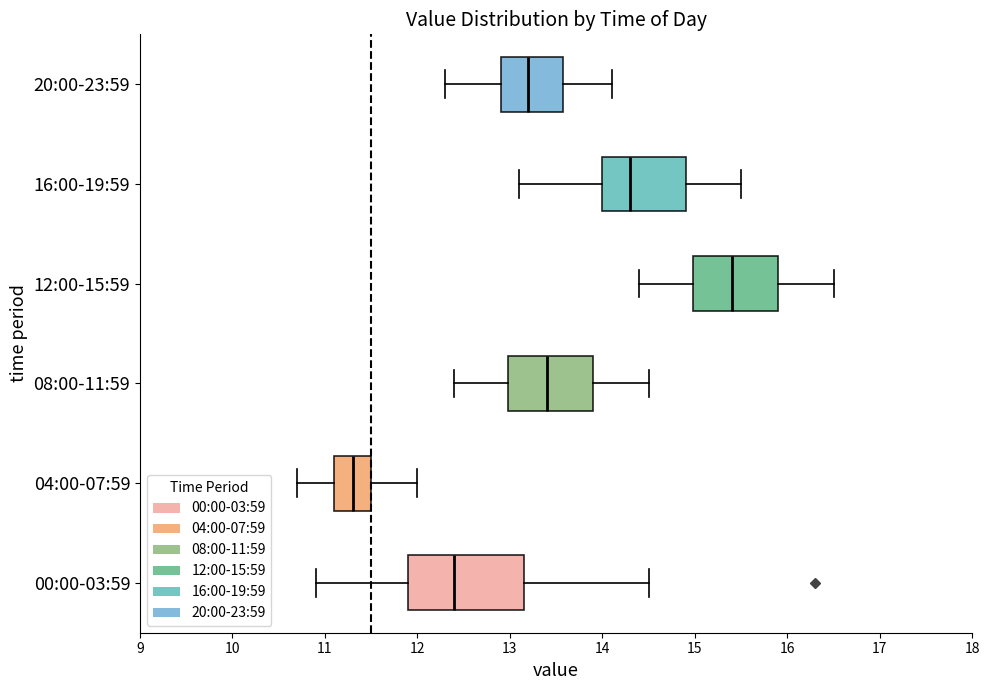

Reading bottom to top, transcribe this box plot: for each box, give where its median line is, the range the box spans, and where its two whiskers end, as read against the x-axis. The values are not printed on the chart, so give them approximately, as read against the axis.

00:00-03:59: median 12.4, box 11.9 to 13.2, whiskers 10.9 to 14.5
04:00-07:59: median 11.3, box 11.1 to 11.5, whiskers 10.7 to 12.0
08:00-11:59: median 13.4, box 13.0 to 13.9, whiskers 12.4 to 14.5
12:00-15:59: median 15.4, box 15.0 to 15.9, whiskers 14.4 to 16.5
16:00-19:59: median 14.3, box 14.0 to 14.9, whiskers 13.1 to 15.5
20:00-23:59: median 13.2, box 12.9 to 13.6, whiskers 12.3 to 14.1